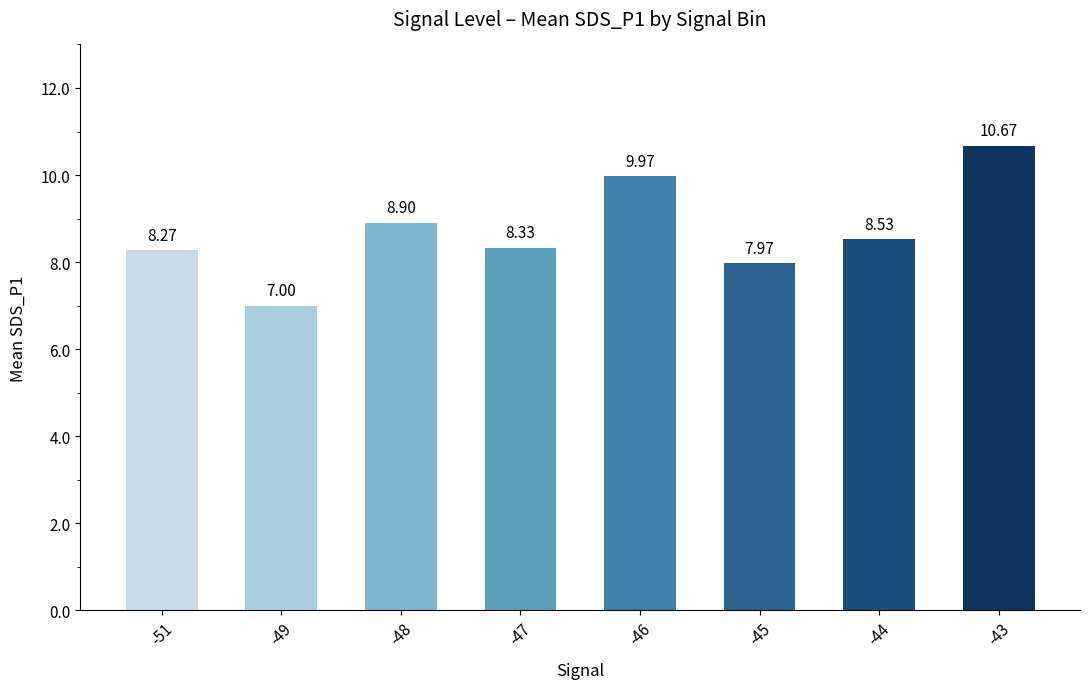

At which label is the value closest to 8?

-45